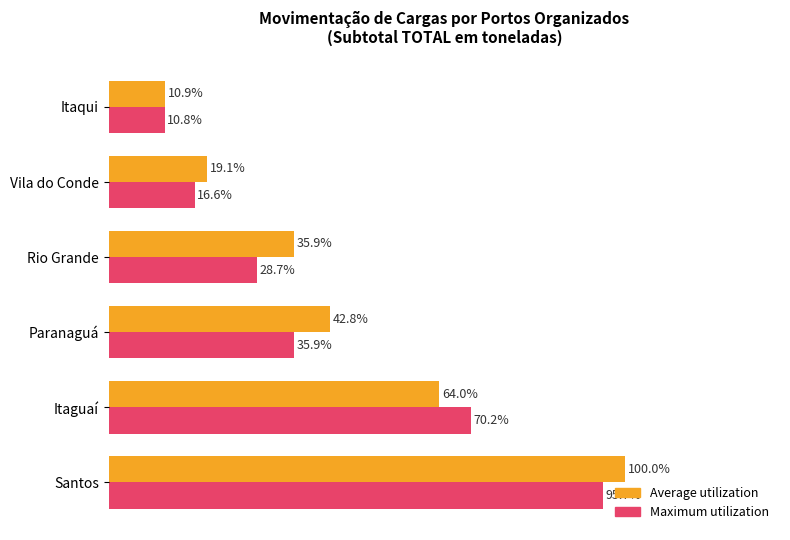

Rank the series by their average value, from highest to lowest.

Average utilization, Maximum utilization